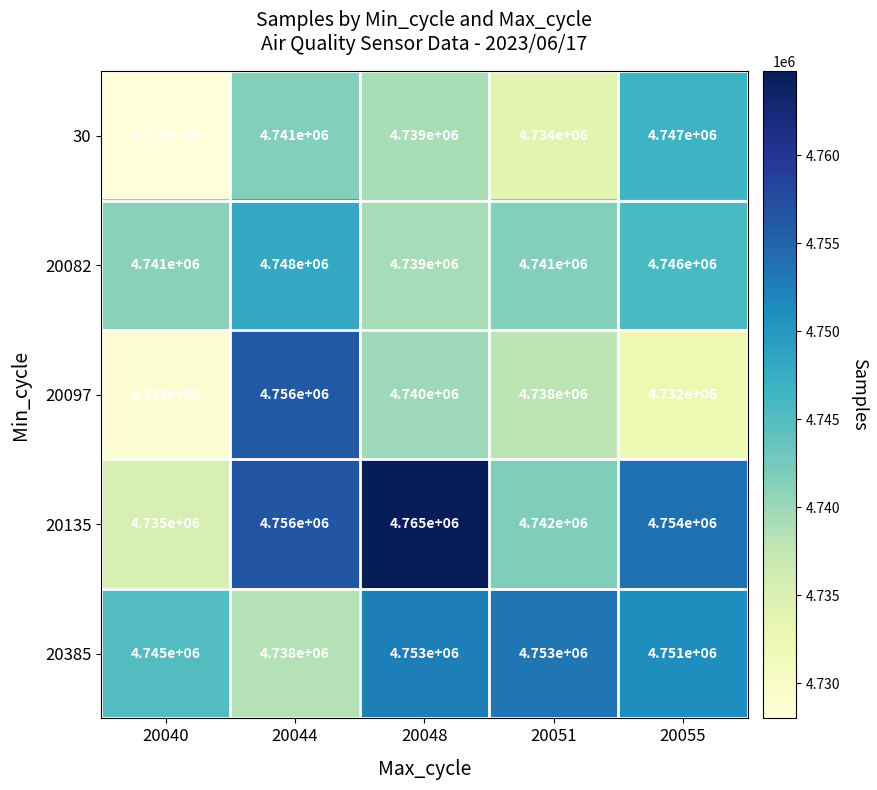

What is the sum of all 20097 values?

23695000